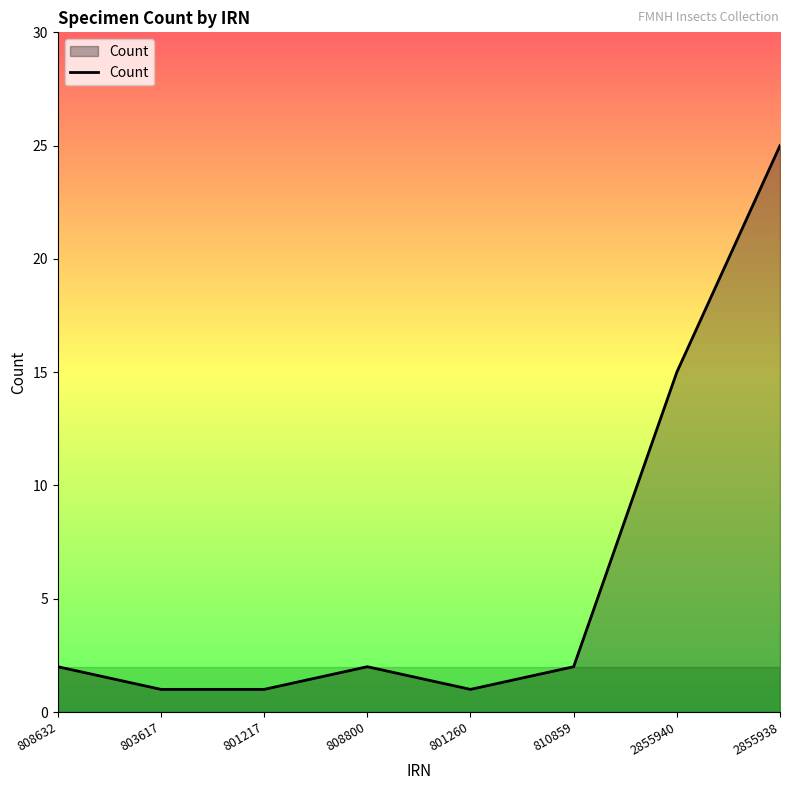

Reading left to right, list all the values displayed in this chart.

808632=2	803617=1	801217=1	808800=2	801260=1	810859=2	2855940=15	2855938=25